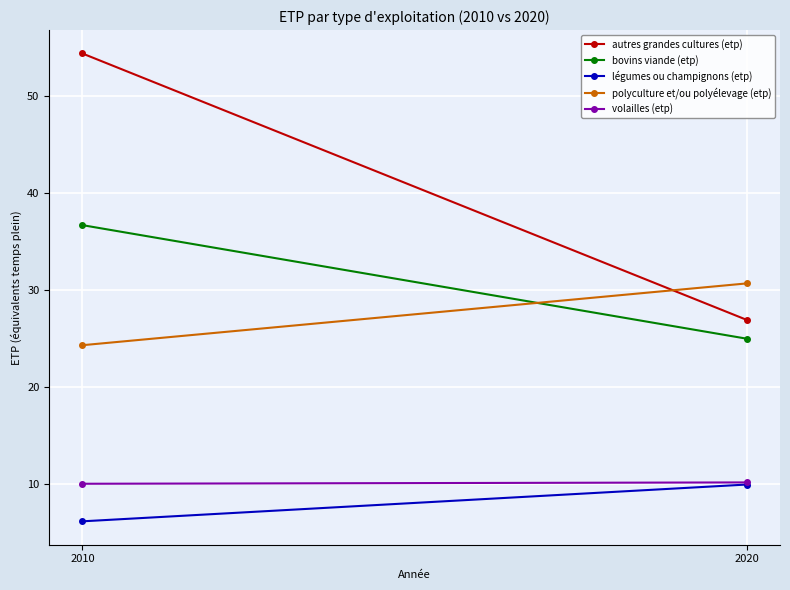

Where does the autres grandes cultures (etp) series first go above 54?

2010